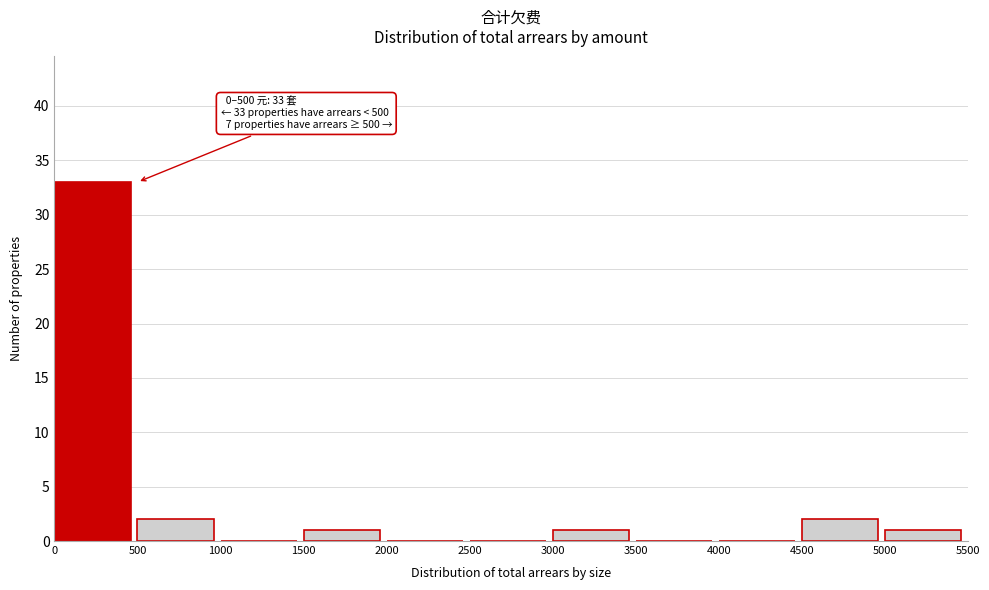

Which range on the x-axis has the tallest bar?

0 to 500